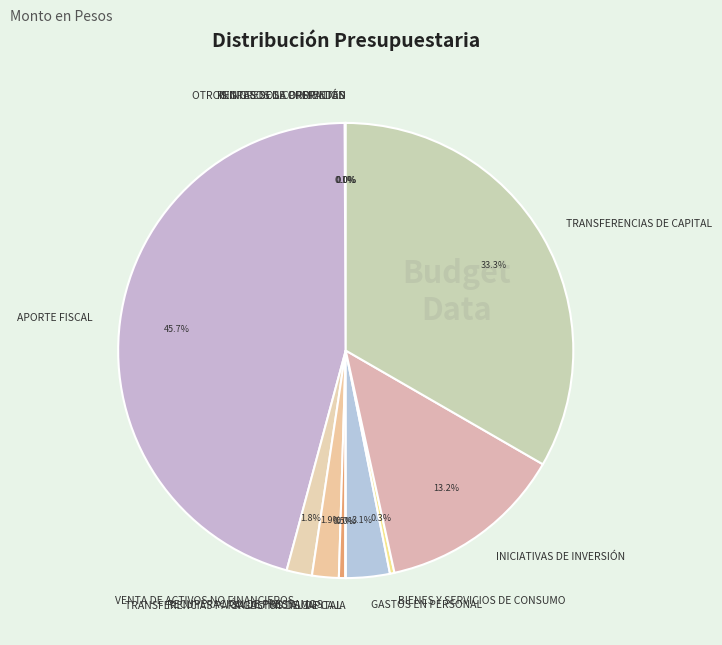

Is there any slice that represents more than half of the pie?

No